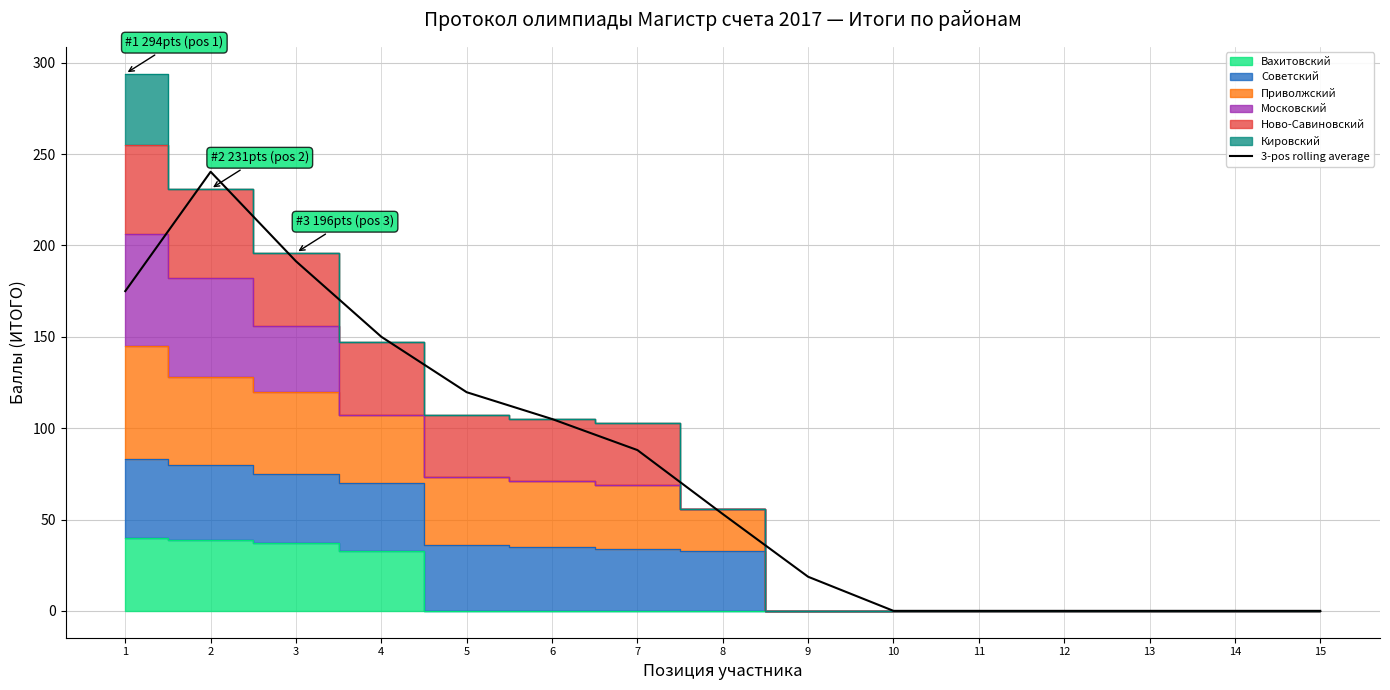

What is the sum of the values at 1 and 13?

175.0